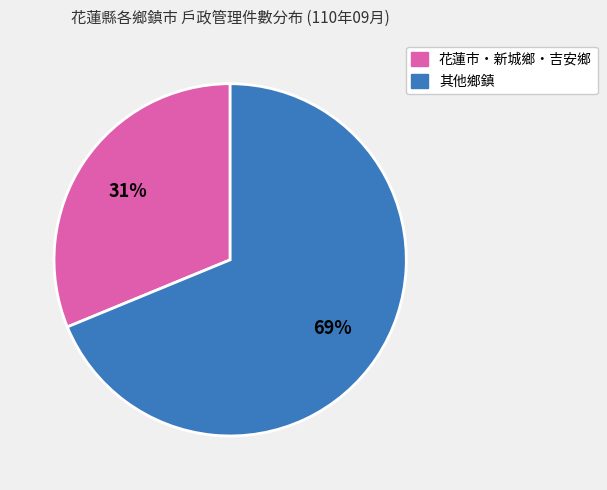

To the nearest percent, what is the difference between the largest and smallest slice percentages?

38%